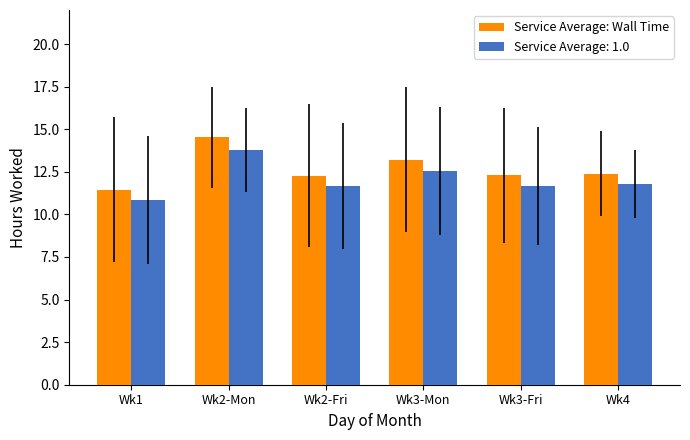

What is the sum of the Service Average: 1.0 values at Wk4 and Wk2-Mon?

25.6